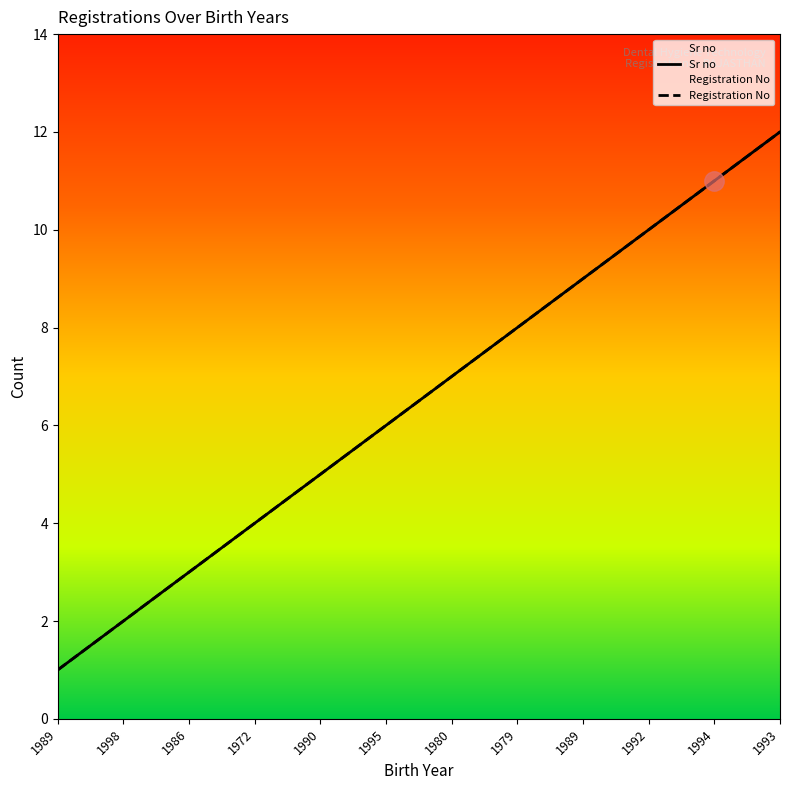

Which series has the largest range (max minus min)?

Sr no